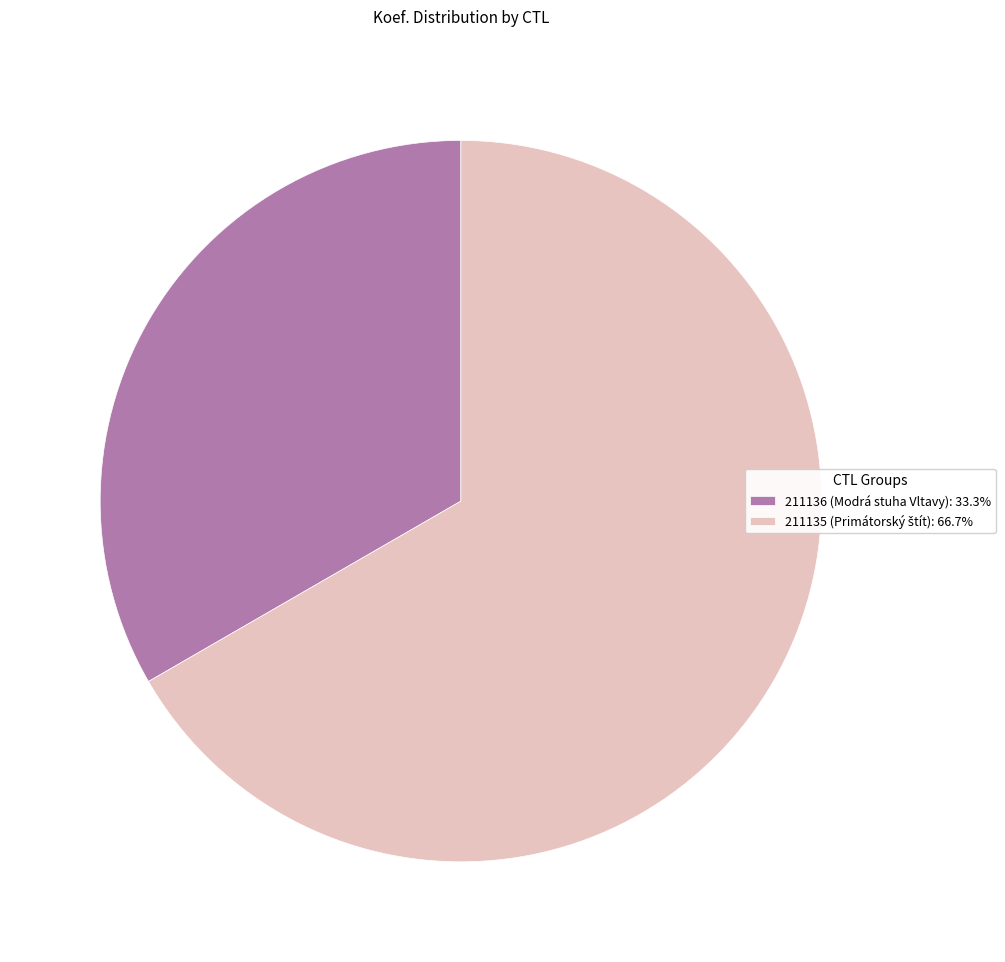

Does any single category account for the majority?

Yes